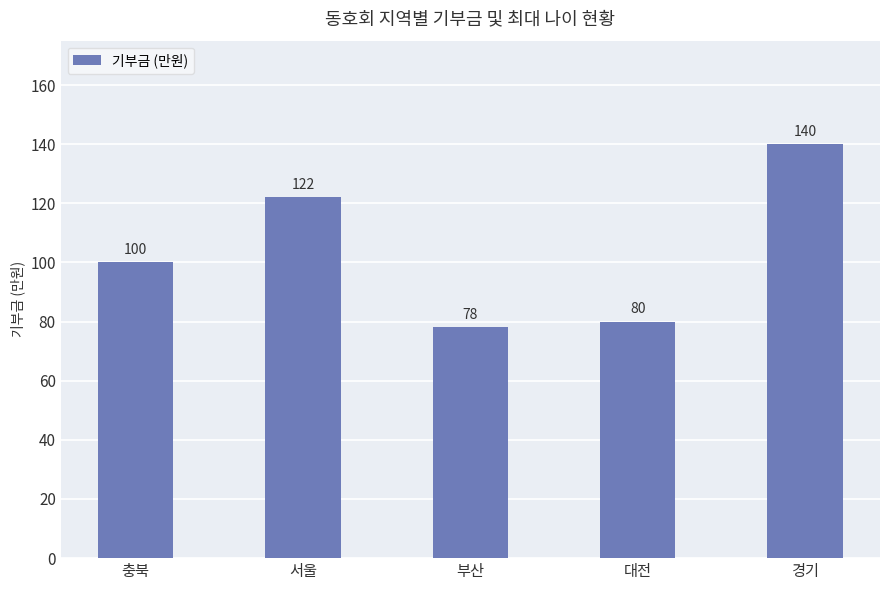

The value at 충북 is 43. True or false?

False